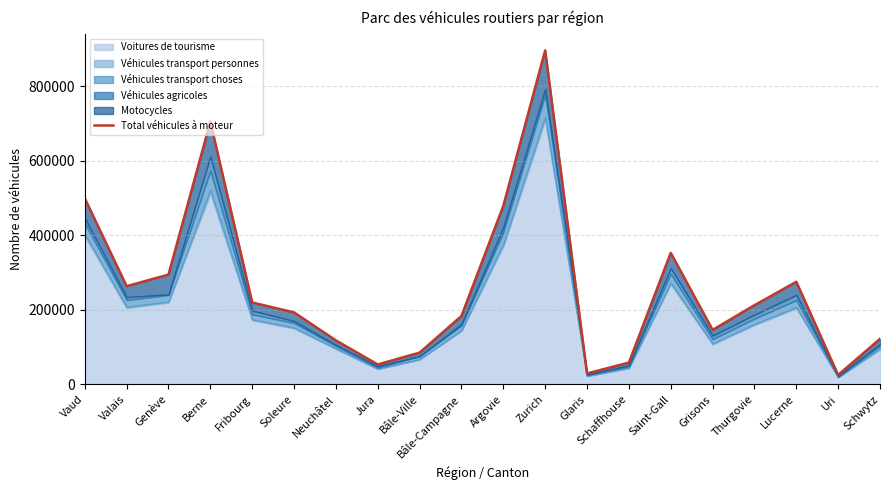

The value at Thurgovie is 59497. True or false?

False